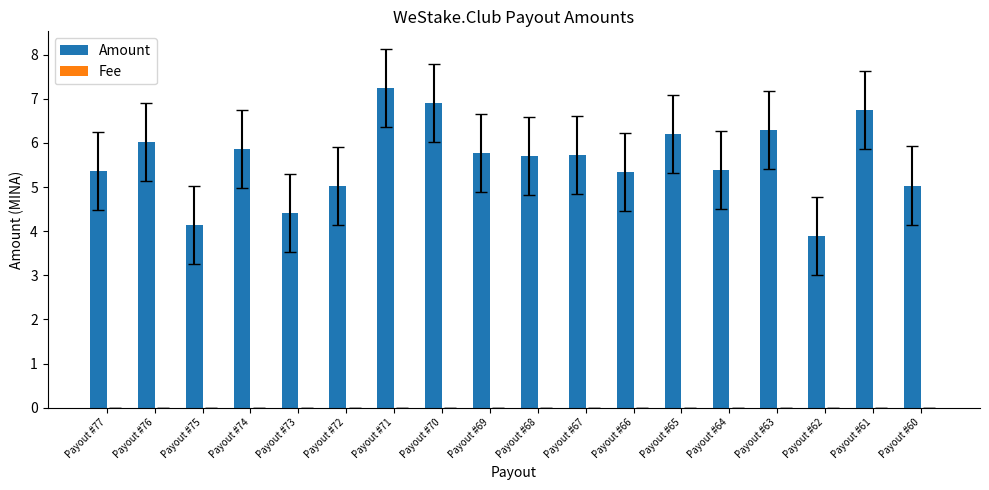

Which series has the largest total across all categories?

Amount